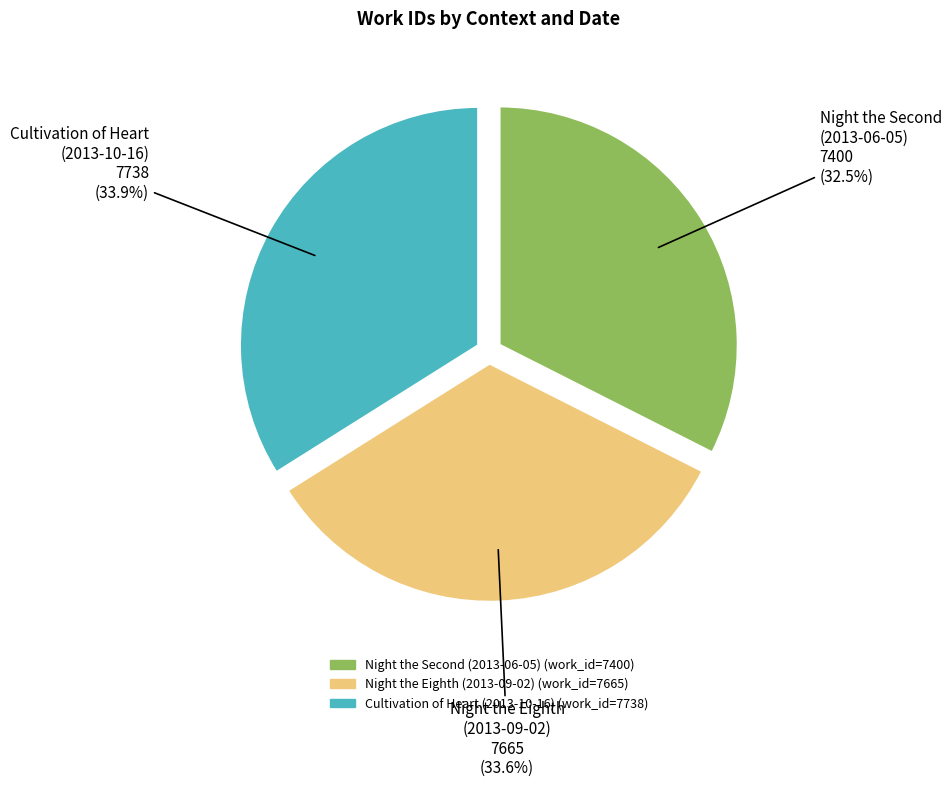

Does Cultivation of Heart (2013-10-16) represent more than half of the total?

No